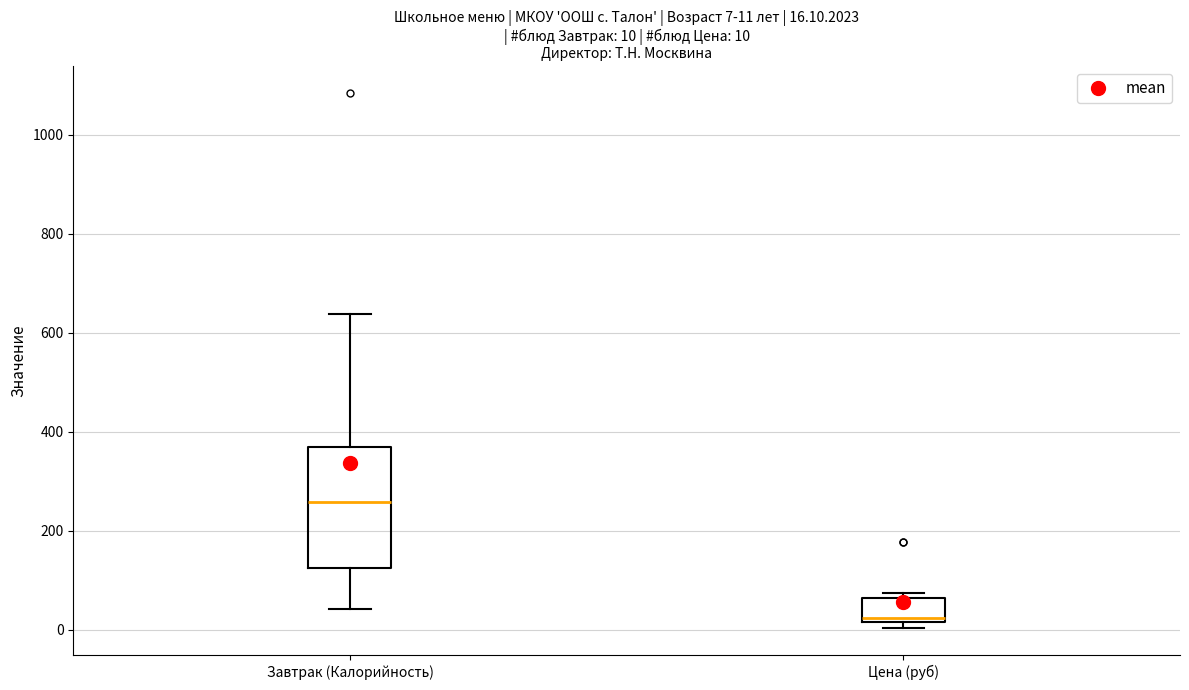

Which box is the tallest, from its lower edge to its upper edge?

Завтрак (Калорийность)